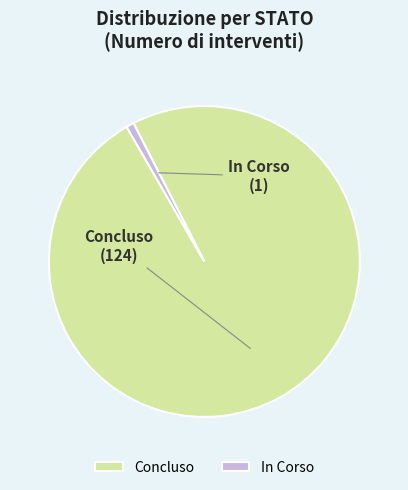

What is the largest slice in the pie chart?

Concluso